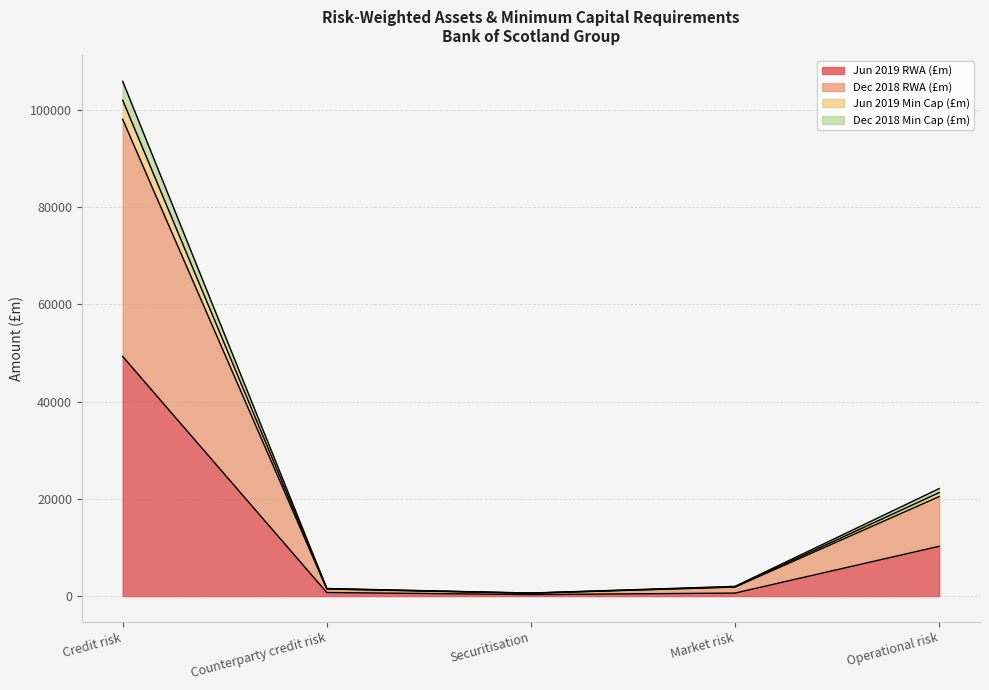

How many series are shown in this chart?

4